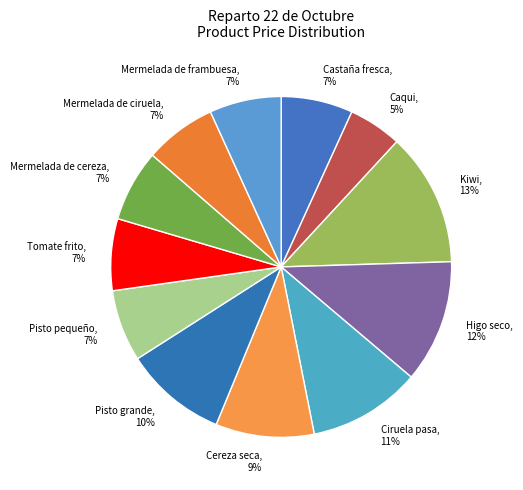

What percentage is the Mermelada de cereza slice, to the nearest percent?

7%